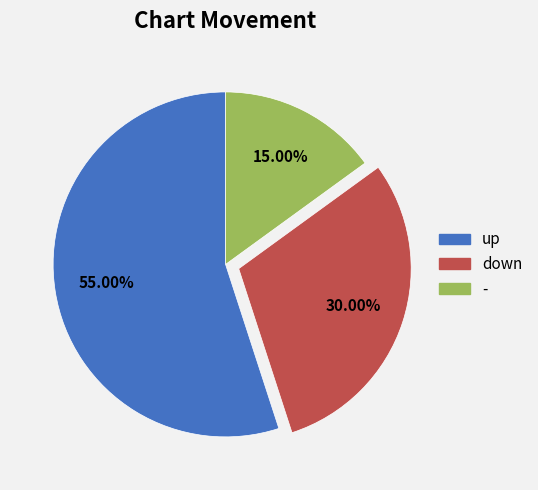

Does up represent more than half of the total?

Yes